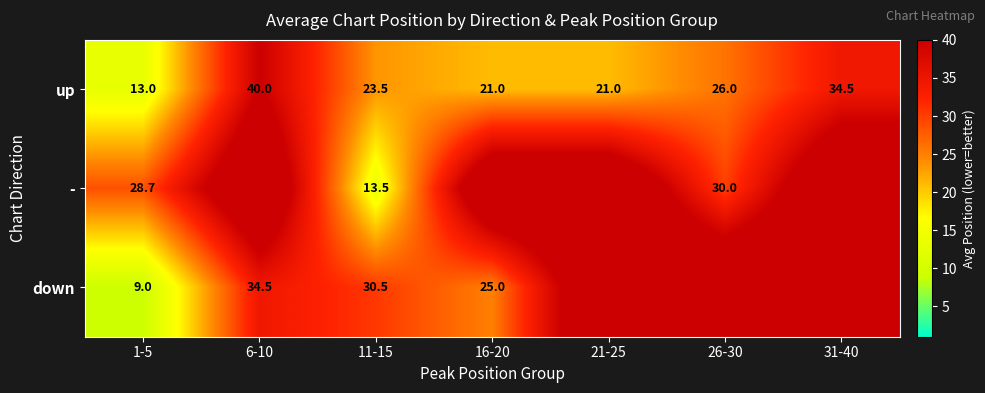

What is the total value across all series at 16-20?

96.0